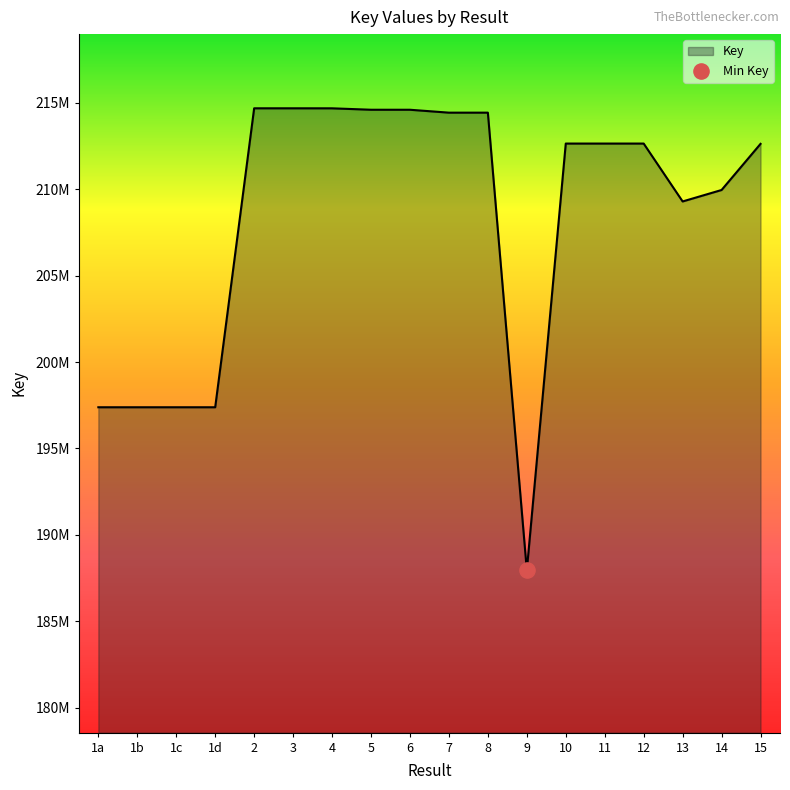

What is the change in value from 2 to 7?

-252430